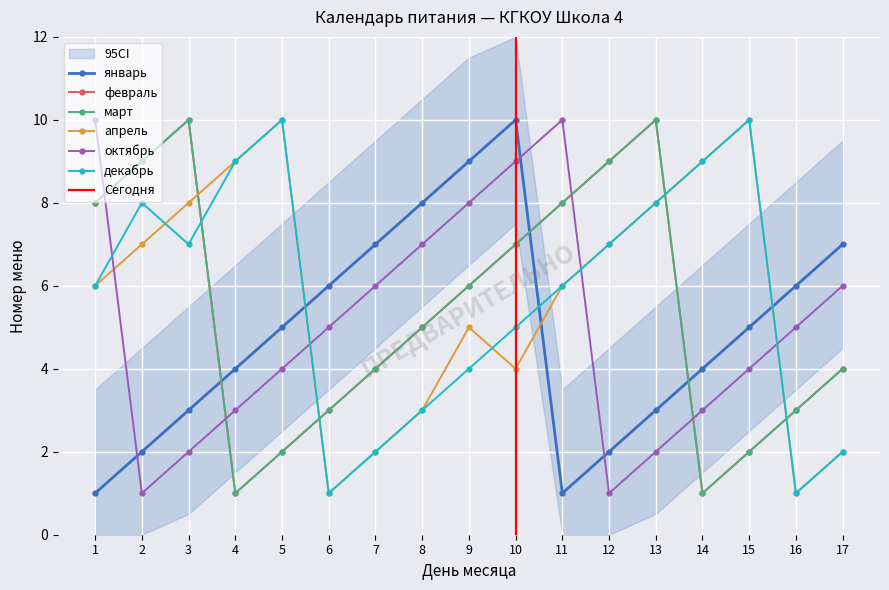

How many categories are shown in the chart?

17